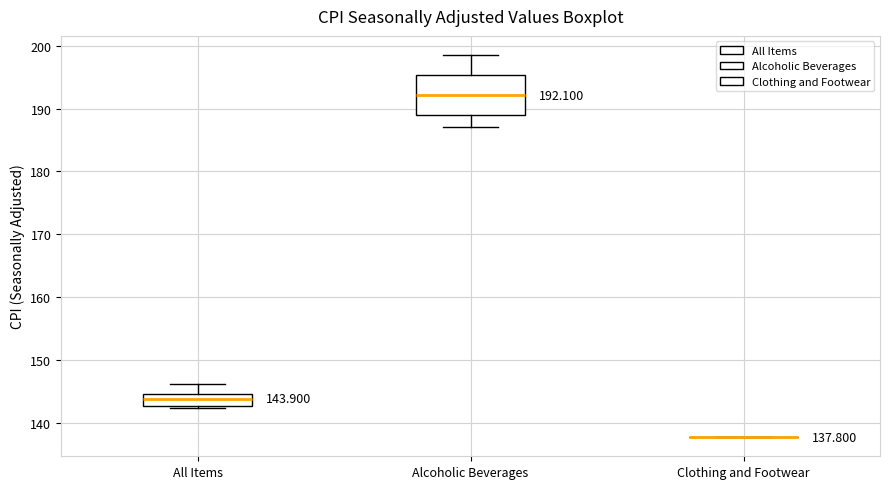

Which box is the tallest, from its lower edge to its upper edge?

Alcoholic Beverages